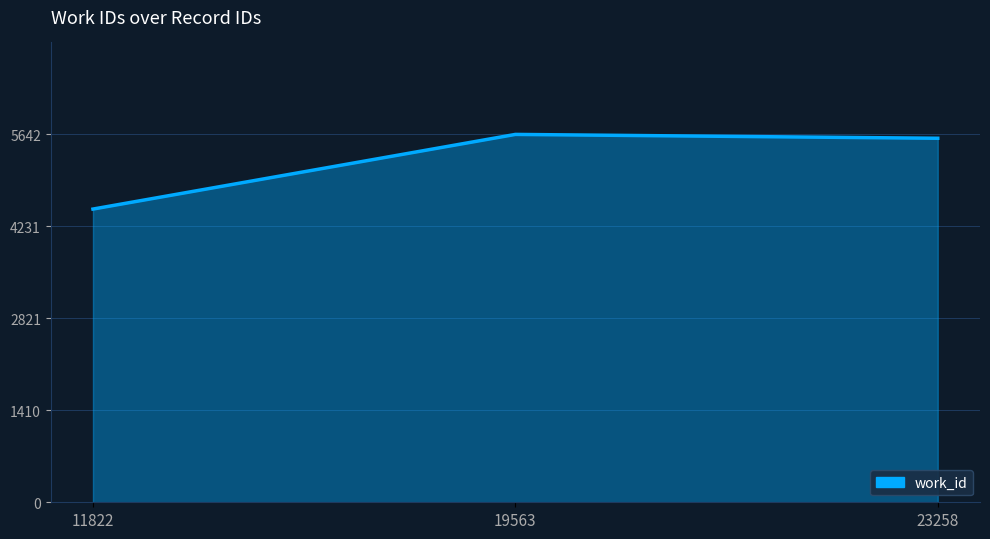

Which category has the lowest value across all series?

11822